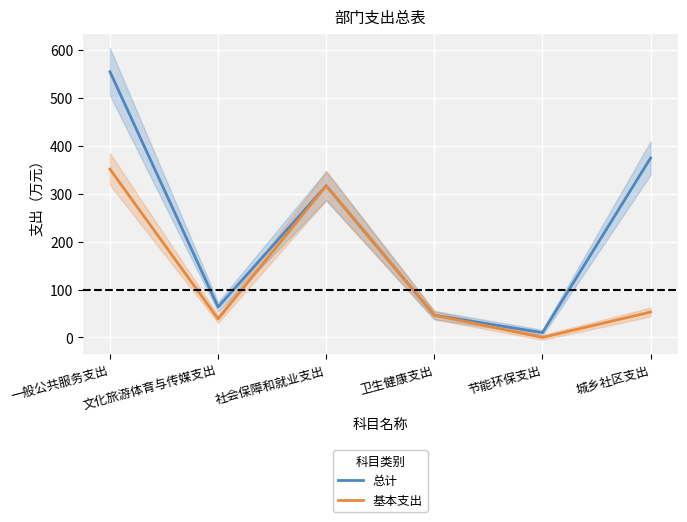

True or false: 总计 and 基本支出 intersect in this chart.

False